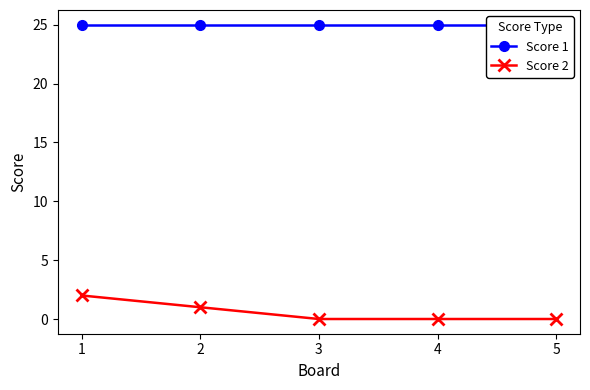

What is the difference between the maximum and second lowest values in the Score 2 series?

2